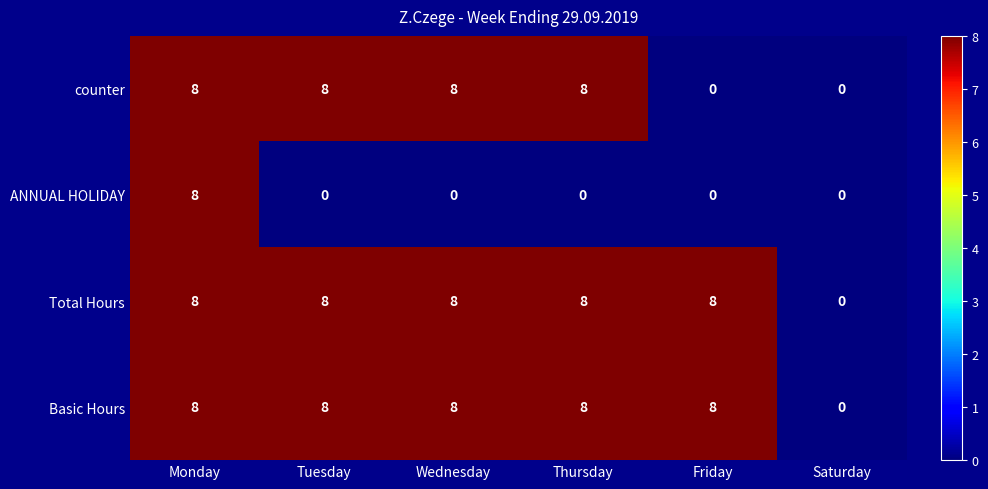

Is it true that Total Hours equals 14 at Friday?

False